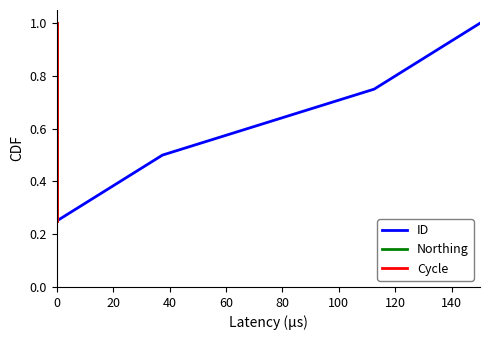

Rank the series by their maximum value, from lowest to highest.

ID, Northing, Cycle